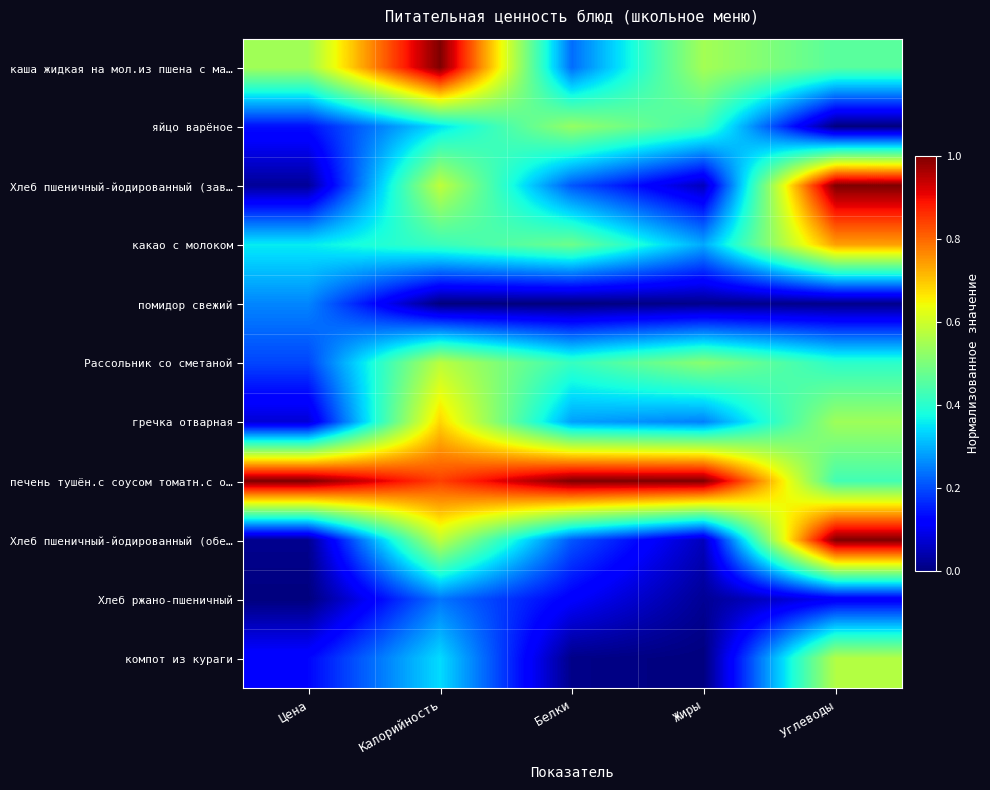

What is the total value across all series at Жиры?

3.2